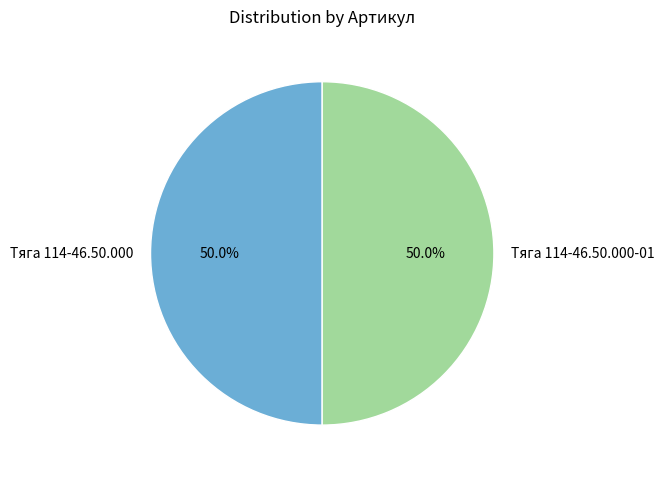

How many segments does this pie chart have?

2